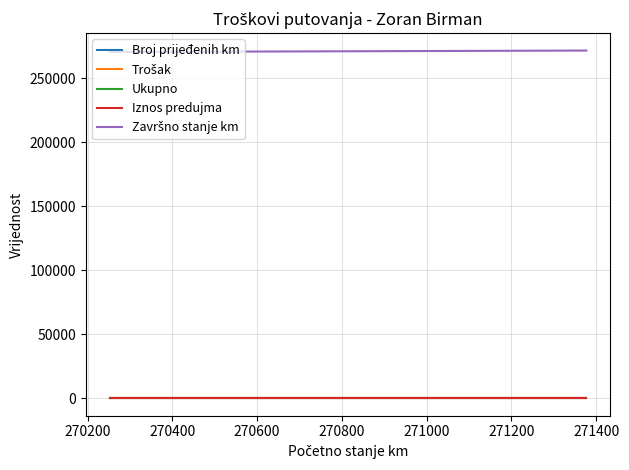

What is the greatest value displayed?

271438